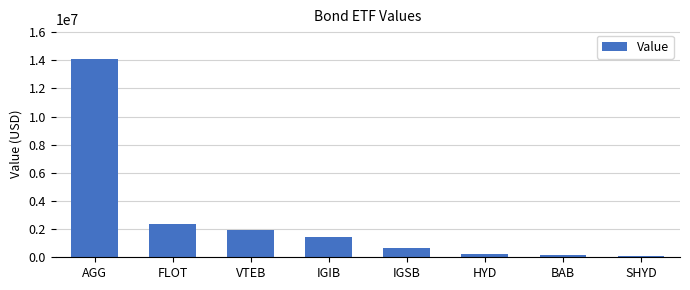

How many bars are there in total?

8